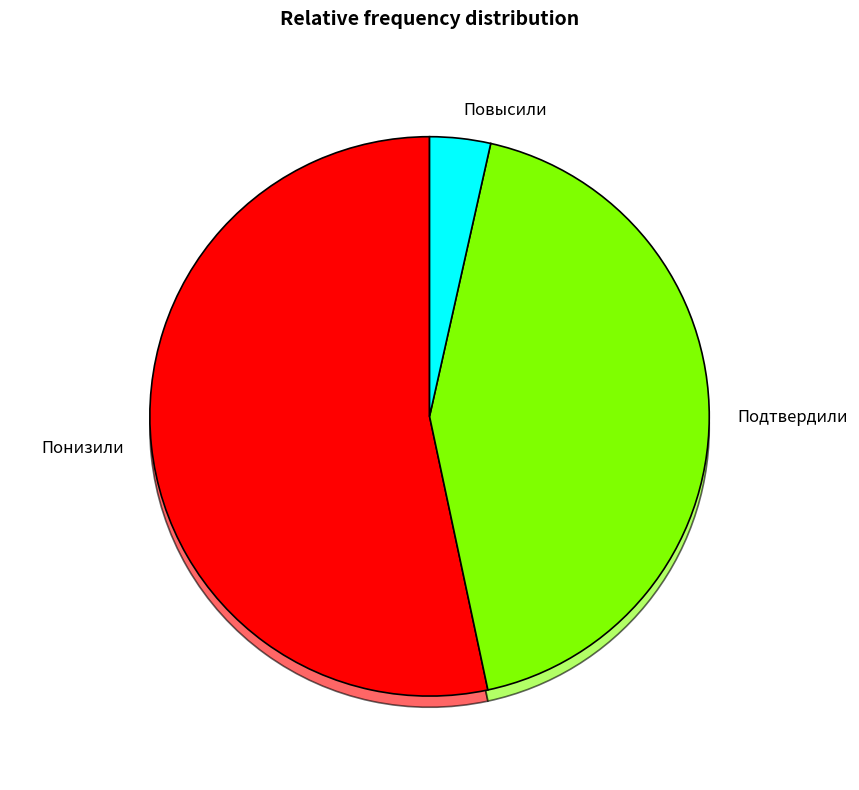

How many segments does this pie chart have?

3